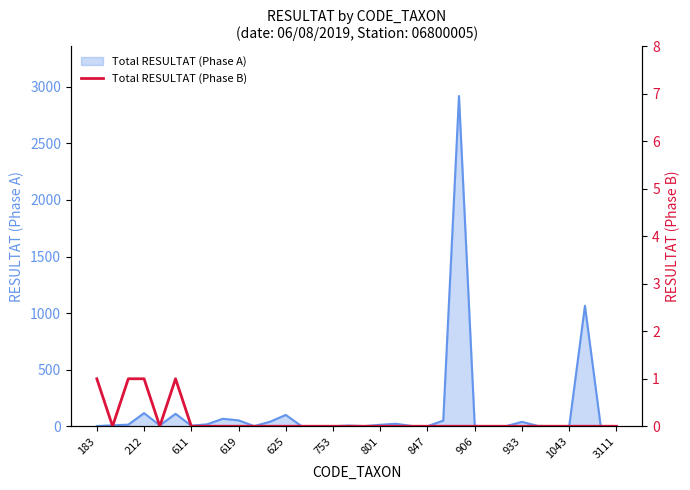

The value of Total RESULTAT (Phase A) at 3111 is 0. True or false?

True